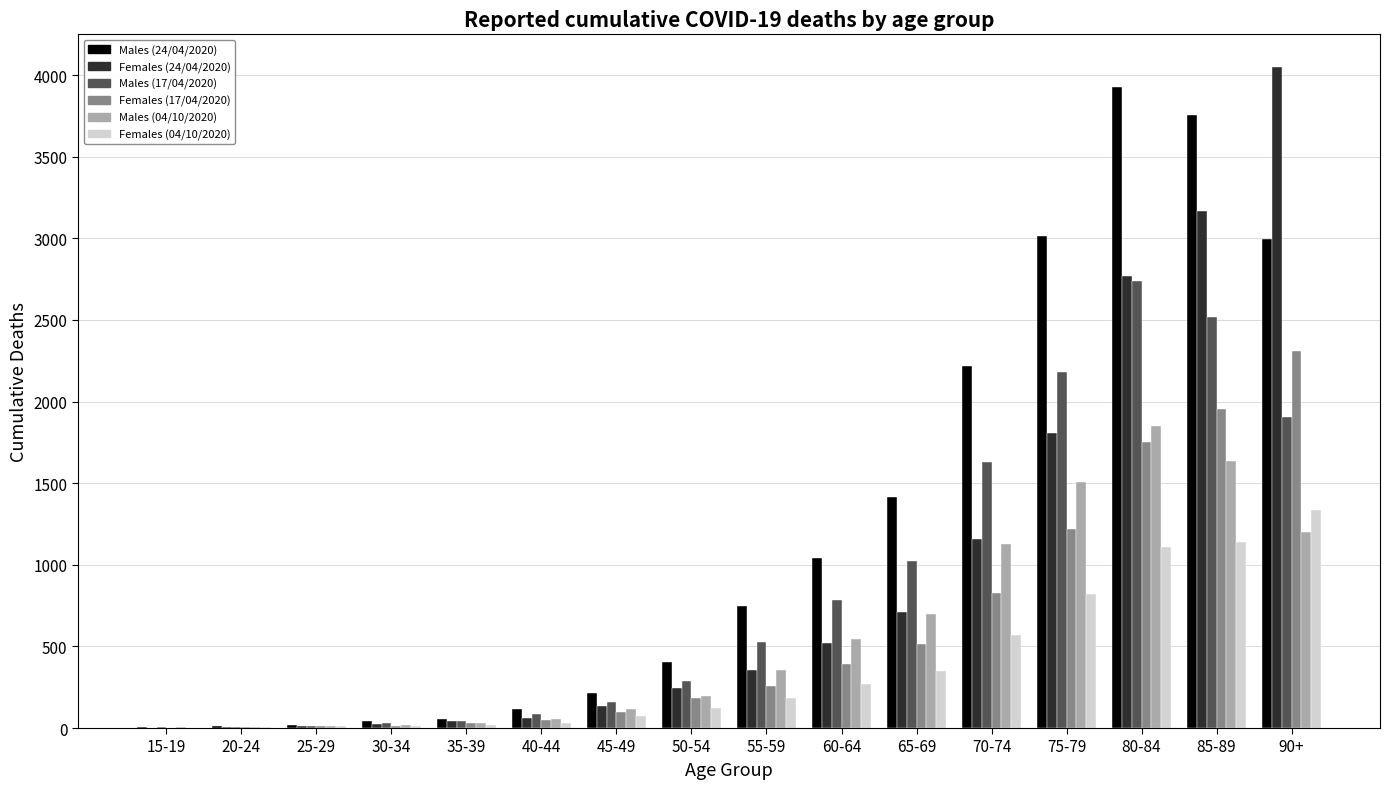

Which label corresponds to the largest value in the chart?

90+